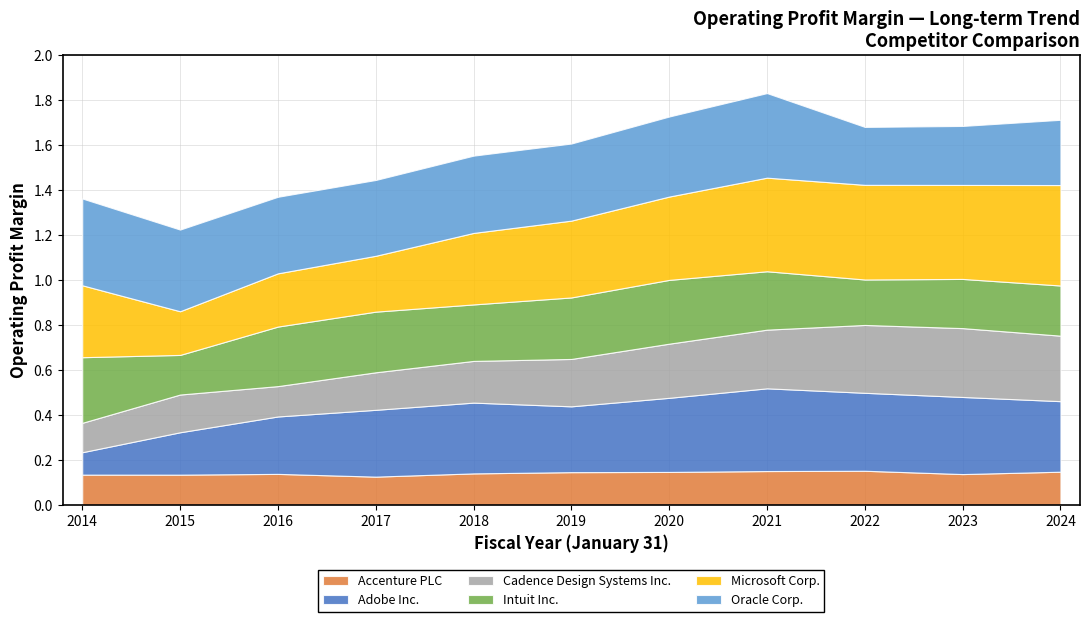

Which series has the largest range (max minus min)?

Adobe Inc.